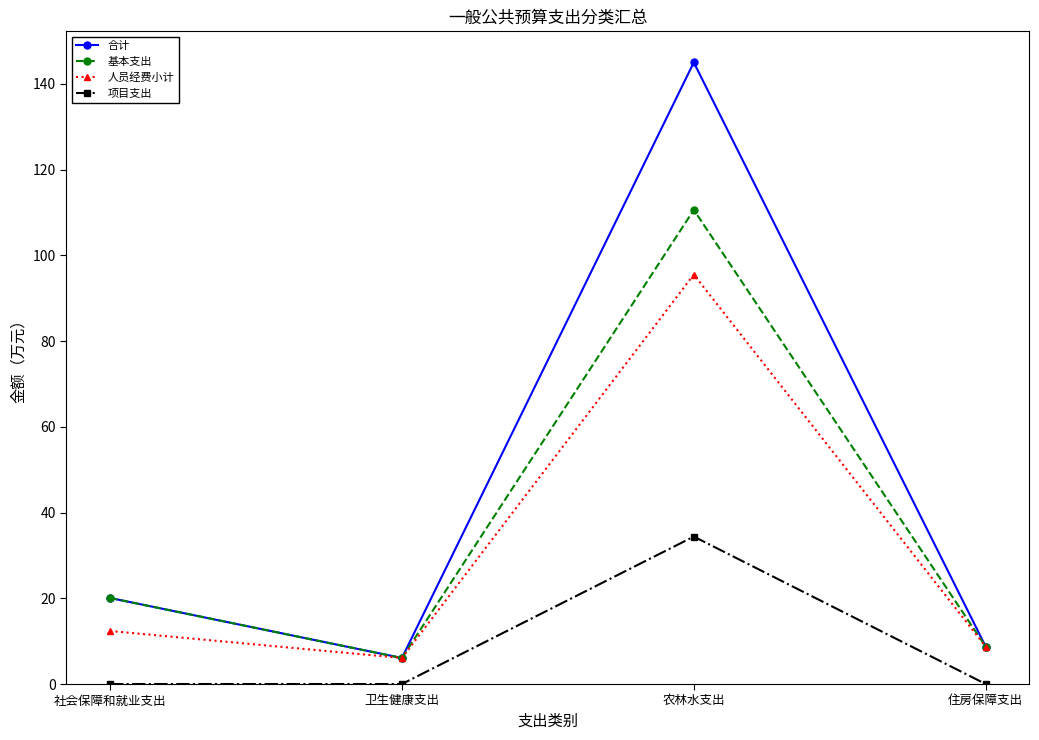

True or false: 人员经费小计 and 项目支出 intersect in this chart.

False